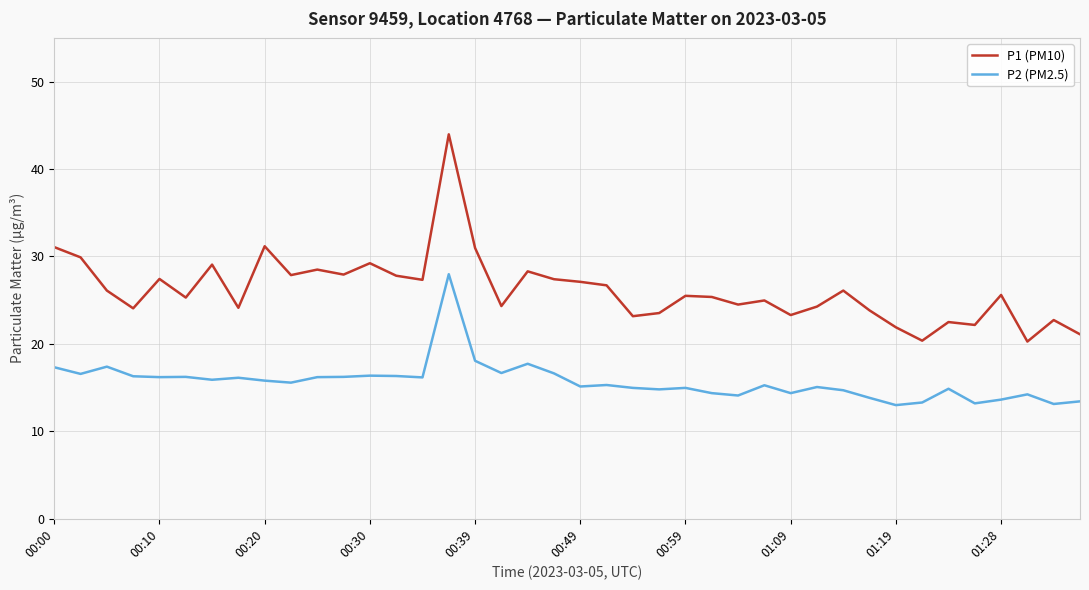

Is this an area chart (filled region under the line)?

No